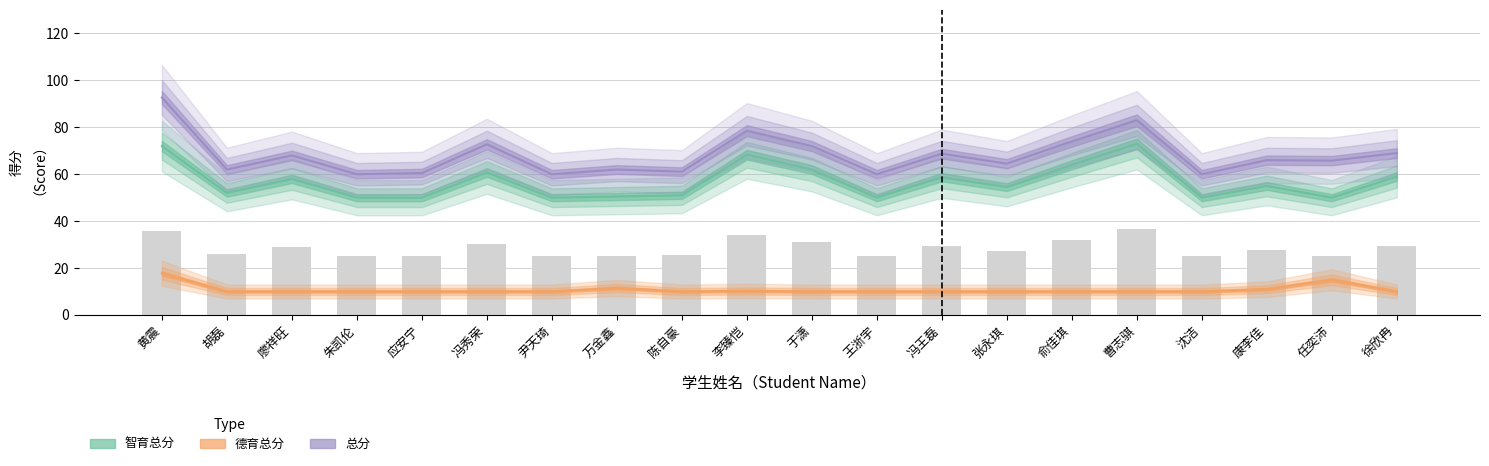

What is the label of the 1st bar from the left?

黄震